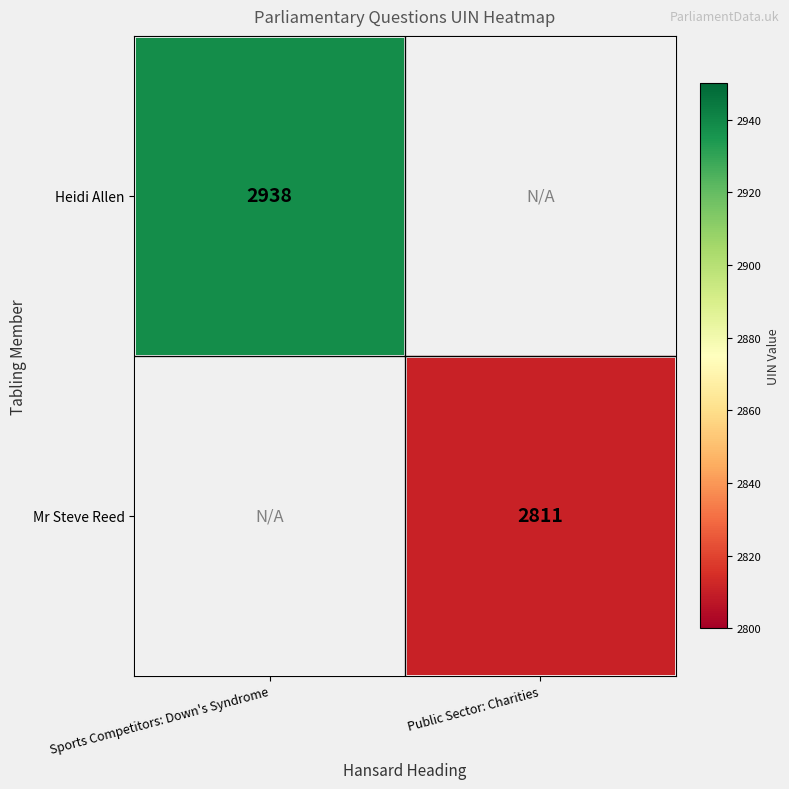

Is the value of Heidi Allen at Sports Competitors: Down's Syndrome greater than the value of Mr Steve Reed at Public Sector: Charities?

Yes